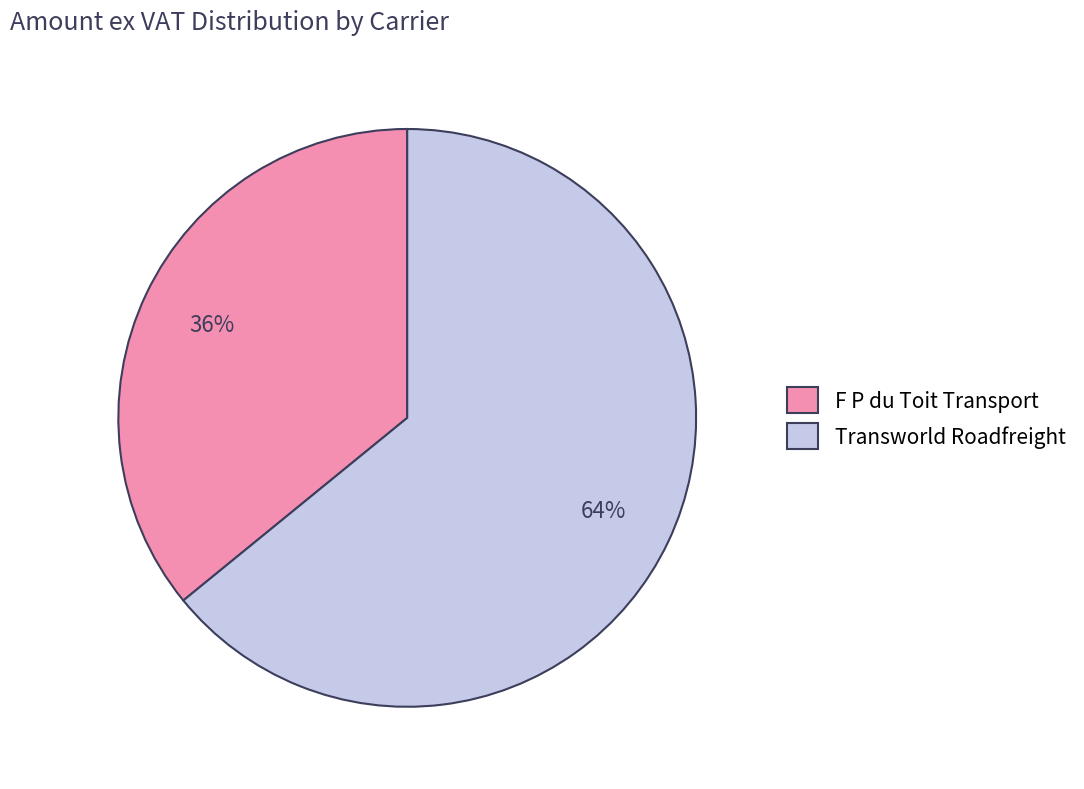

Is there a majority slice in this chart?

Yes